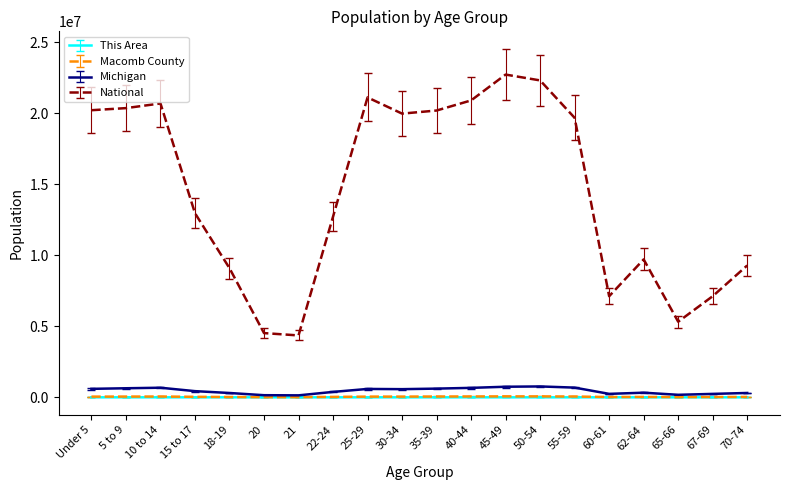

In National, how many points are higher than both neighbors (excluding endpoints)?

4